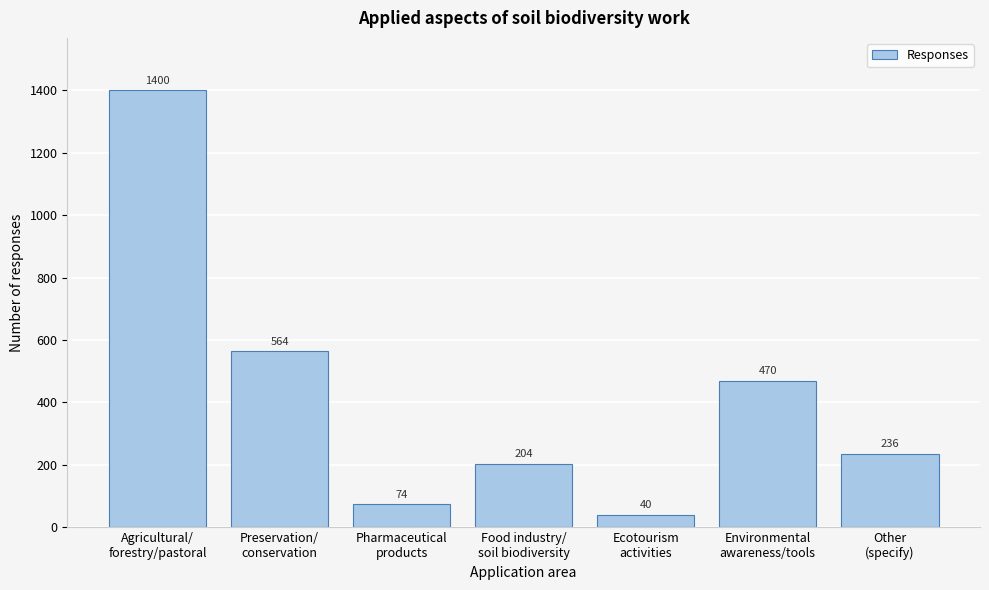

Reading right to left, what are all the values shown in this chart?

236	470	40	204	74	564	1400